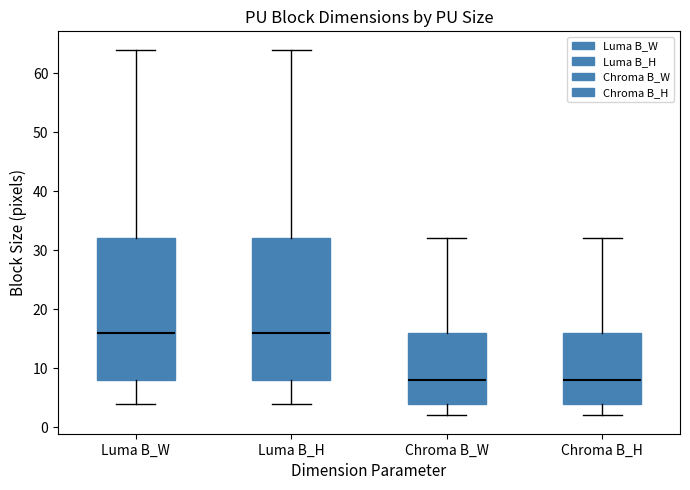

Reading left to right, transcribe this box plot: for each box, give where its median line is, the range the box spans, and where its two whiskers end, as read against the y-axis. The values are not printed on the chart, so give them approximately, as read against the axis.

Luma B_W: median 16, box 8 to 32, whiskers 4 to 64
Luma B_H: median 16, box 8 to 32, whiskers 4 to 64
Chroma B_W: median 8, box 4 to 16, whiskers 2 to 32
Chroma B_H: median 8, box 4 to 16, whiskers 2 to 32